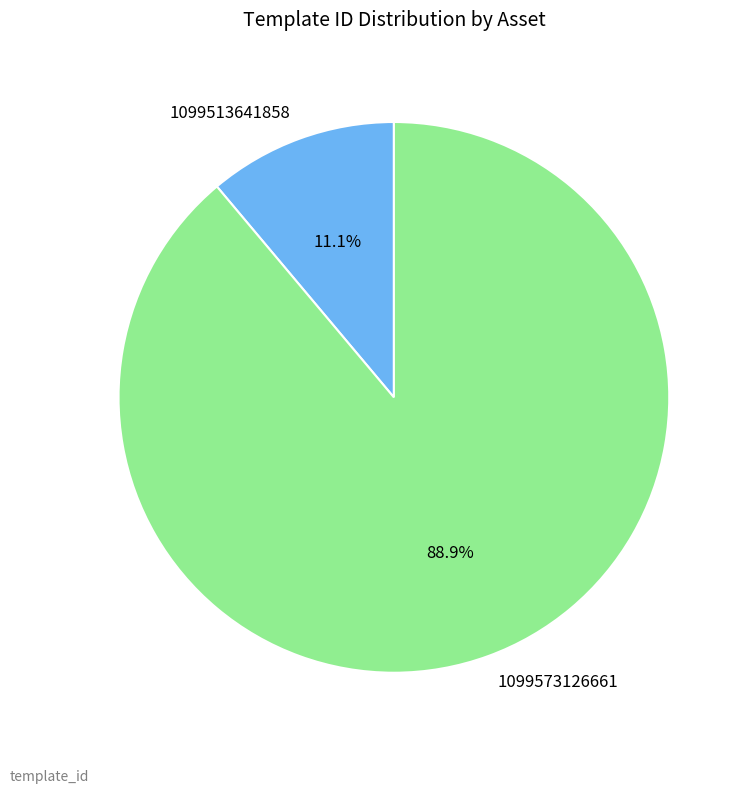

To the nearest percent, what percentage of the pie is 1099513641858?

11%